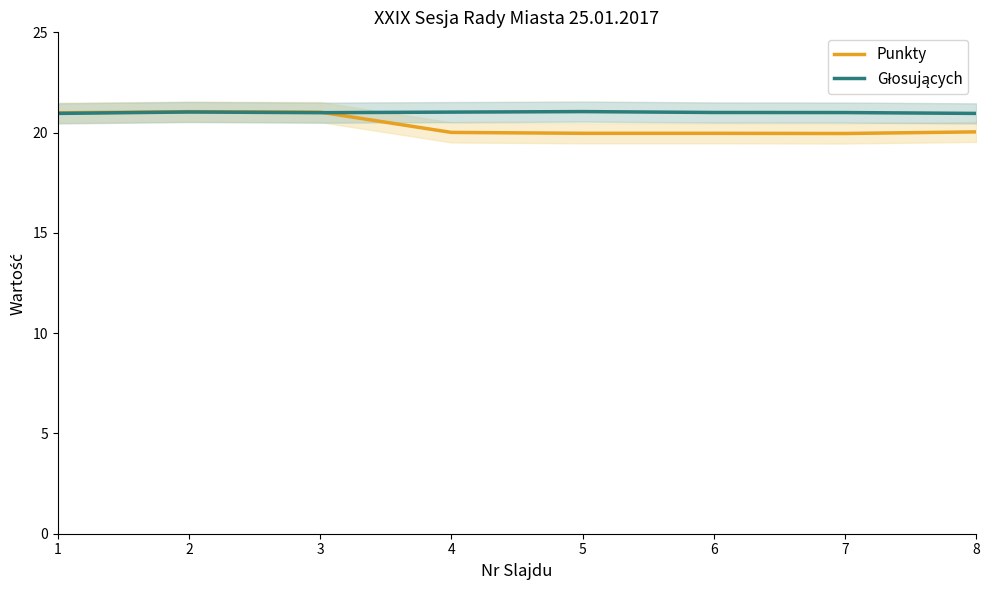

Reading left to right, extract all data points from this chart.

Punkty: 1=21.0	2=21.0	3=21.0	4=20.0	5=20.0	6=20.0	7=20.0	8=20.0
Głosujących: 1=21.0	2=21.0	3=21.0	4=21.0	5=21.0	6=21.0	7=21.0	8=21.0